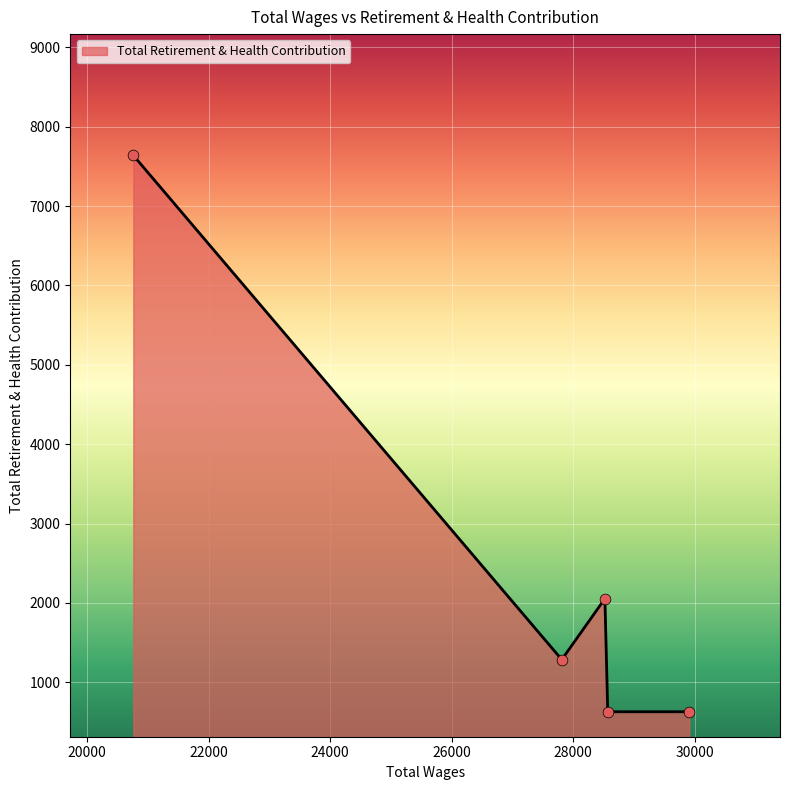

True or false: there are more than 2 points higher than both neighbors.

False